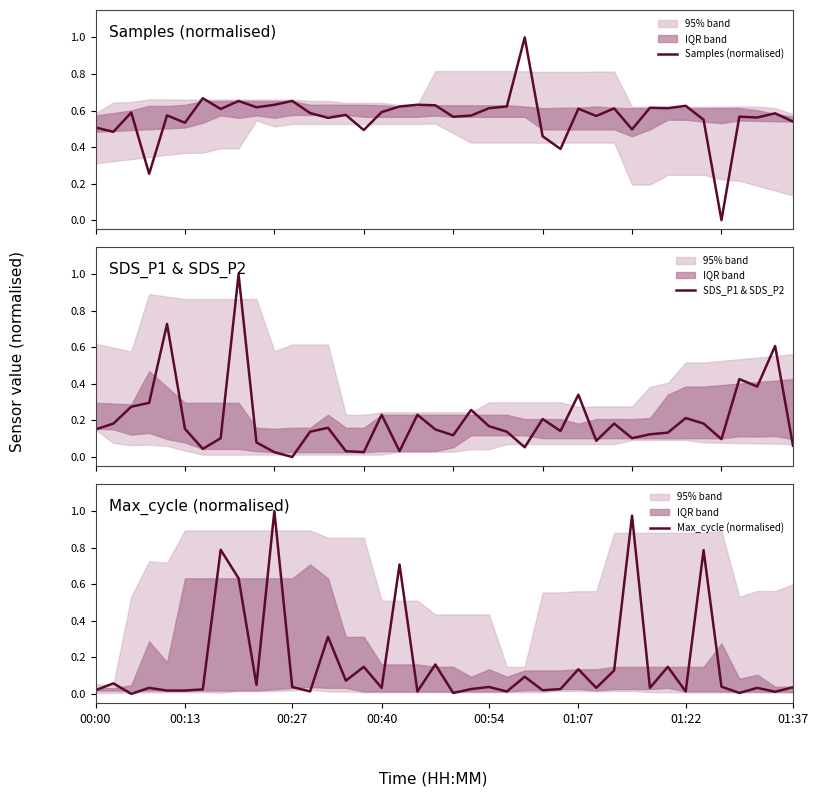

True or false: Samples (normalised) has more than 1 interior local peaks.

True